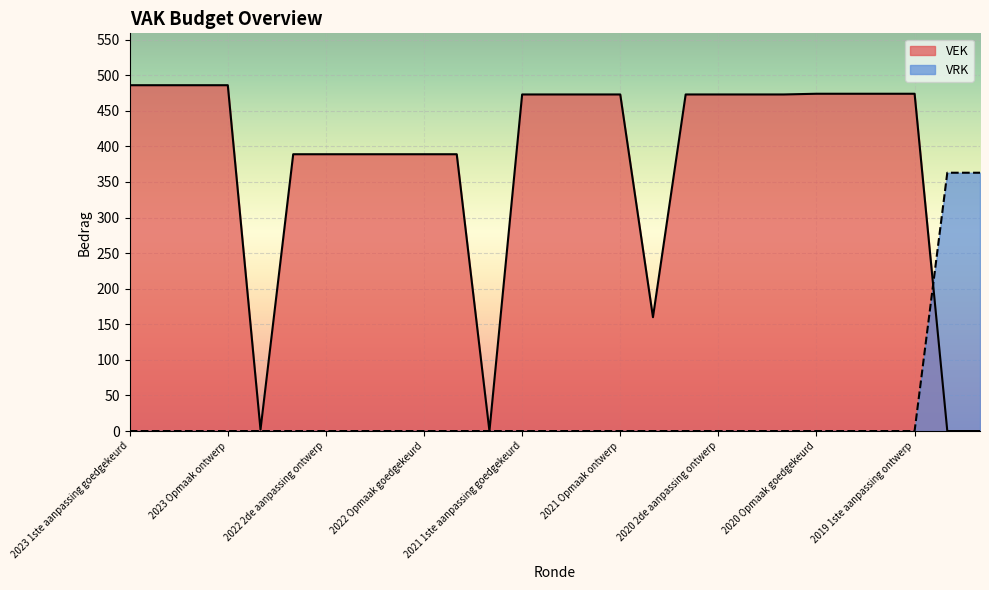

What are all the series names shown in the legend?

VEK, VRK